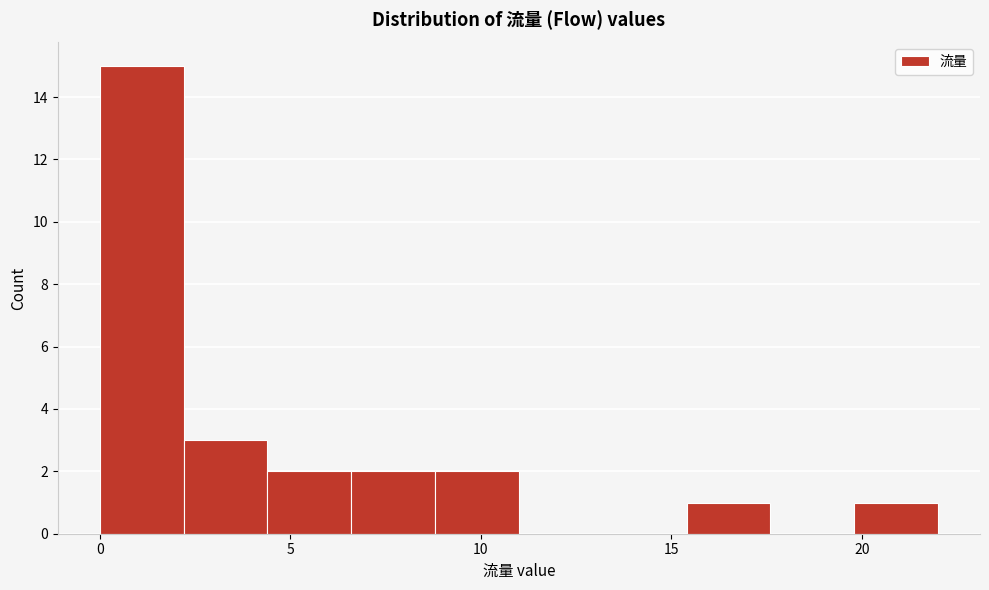

Reading left to right, transcribe this chart: for each bar, give the range it covers on the x-axis and its height. Neither the bar edges nor the heights are printed on the chart, so give them approximately, as read against the axes.

0.0 to 2.2: 15
2.2 to 4.4: 3
4.4 to 6.6: 2
6.6 to 8.8: 2
8.8 to 11.0: 2
11.0 to 13.2: 0
13.2 to 15.4: 0
15.4 to 17.6: 1
17.6 to 19.8: 0
19.8 to 22.0: 1